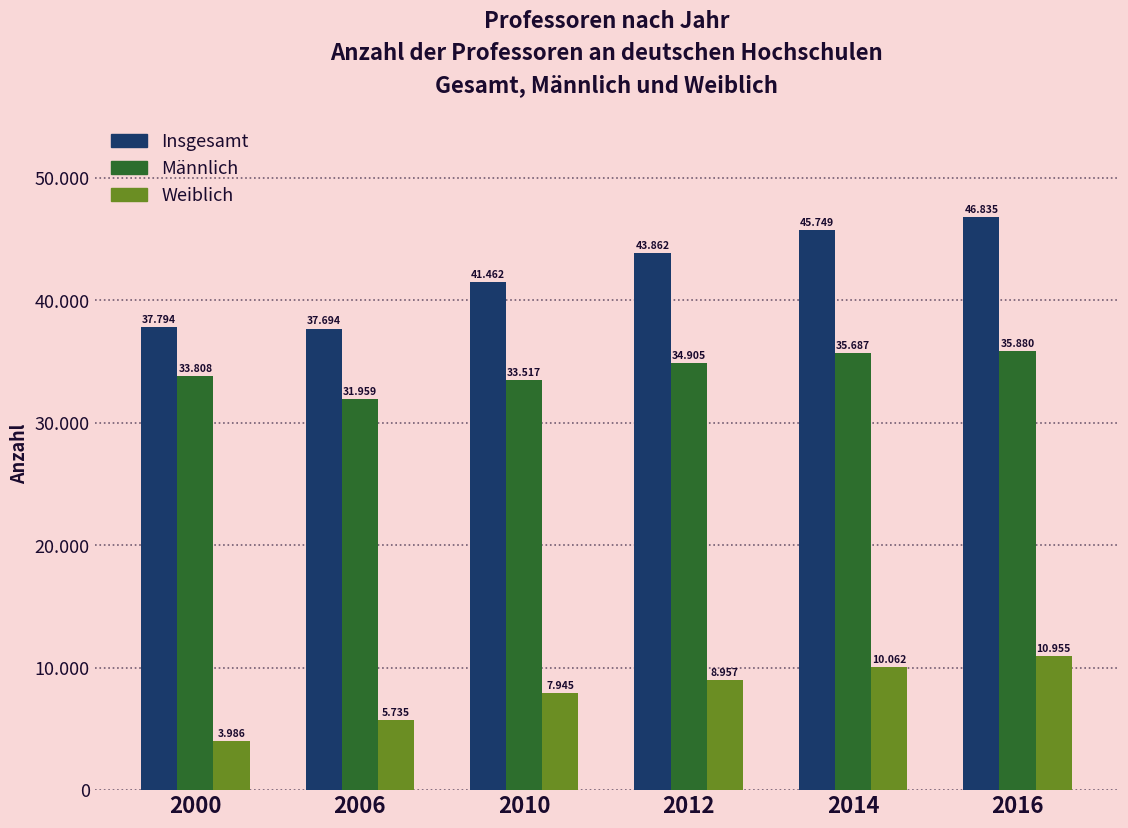

What is the difference between the maximum and minimum values in the Insgesamt series?

9141